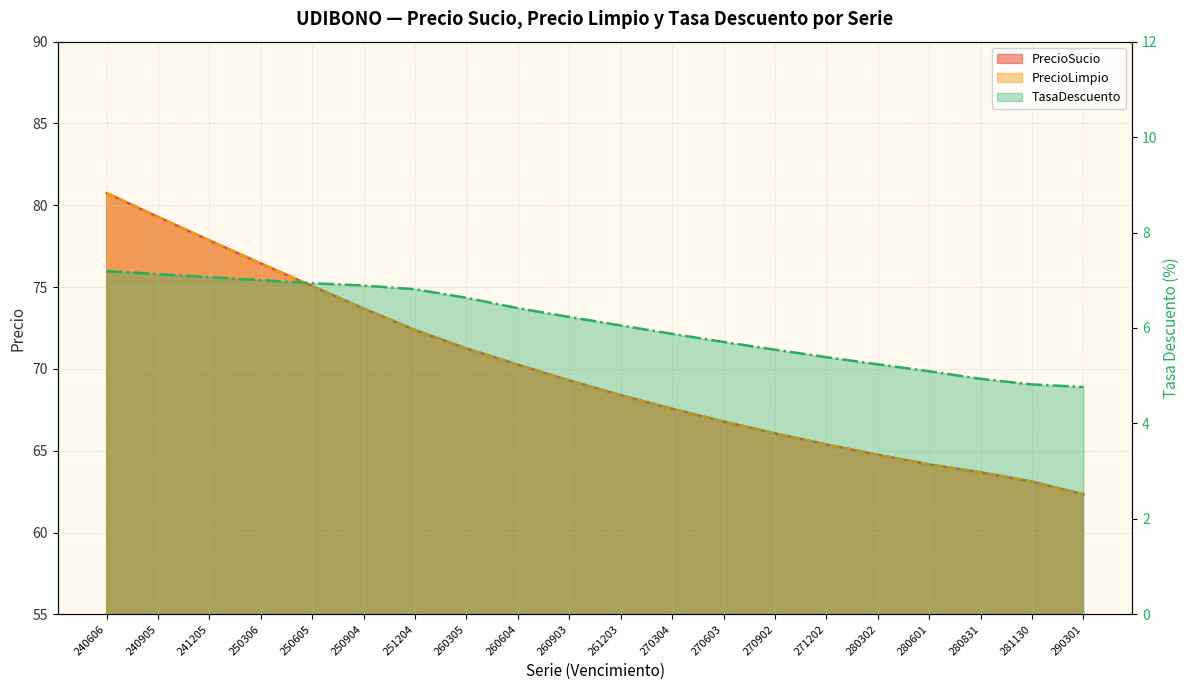

Reading left to right, extract all data points from this chart.

PrecioSucio: 240606=80.7	240905=79.3	241205=77.9	250306=76.4	250605=75.1	250904=73.7	251204=72.4	260305=71.2	260604=70.3	260903=69.3	261203=68.4	270304=67.6	270603=66.8	270902=66.1	271202=65.4	280302=64.8	280601=64.2	280831=63.7	281130=63.1	290301=62.3
PrecioLimpio: 240606=80.7	240905=79.3	241205=77.9	250306=76.4	250605=75.1	250904=73.7	251204=72.4	260305=71.2	260604=70.3	260903=69.3	261203=68.4	270304=67.6	270603=66.8	270902=66.1	271202=65.4	280302=64.8	280601=64.2	280831=63.7	281130=63.1	290301=62.3
TasaDescuento: 240606=7.2	240905=7.1	241205=7.1	250306=7.0	250605=6.9	250904=6.9	251204=6.8	260305=6.6	260604=6.4	260903=6.2	261203=6.1	270304=5.9	270603=5.7	270902=5.5	271202=5.4	280302=5.2	280601=5.1	280831=4.9	281130=4.8	290301=4.8